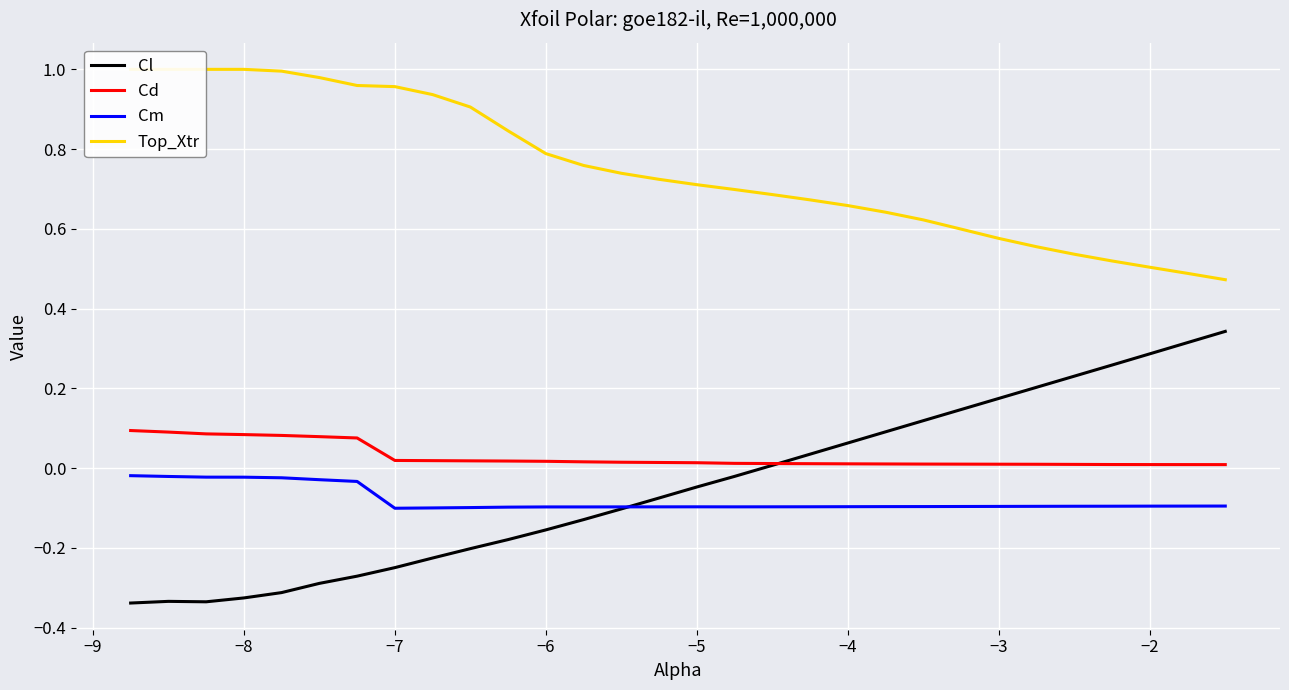

True or false: Top_Xtr and Cd intersect in this chart.

False